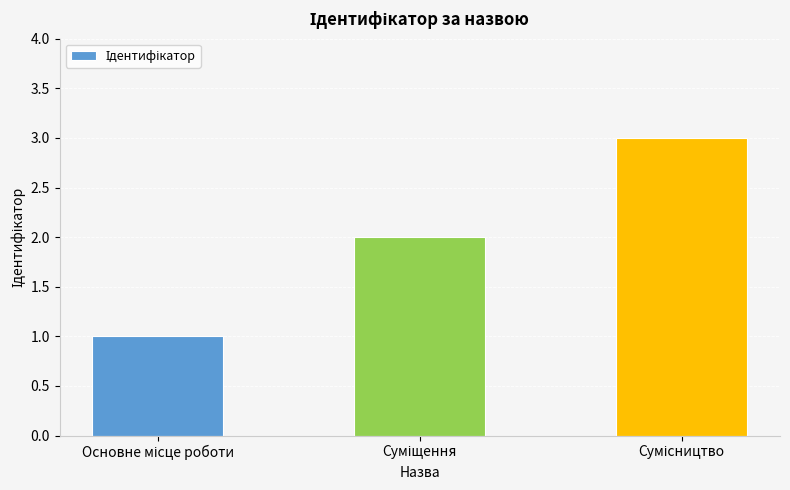

What is the difference between the maximum and minimum values?

2